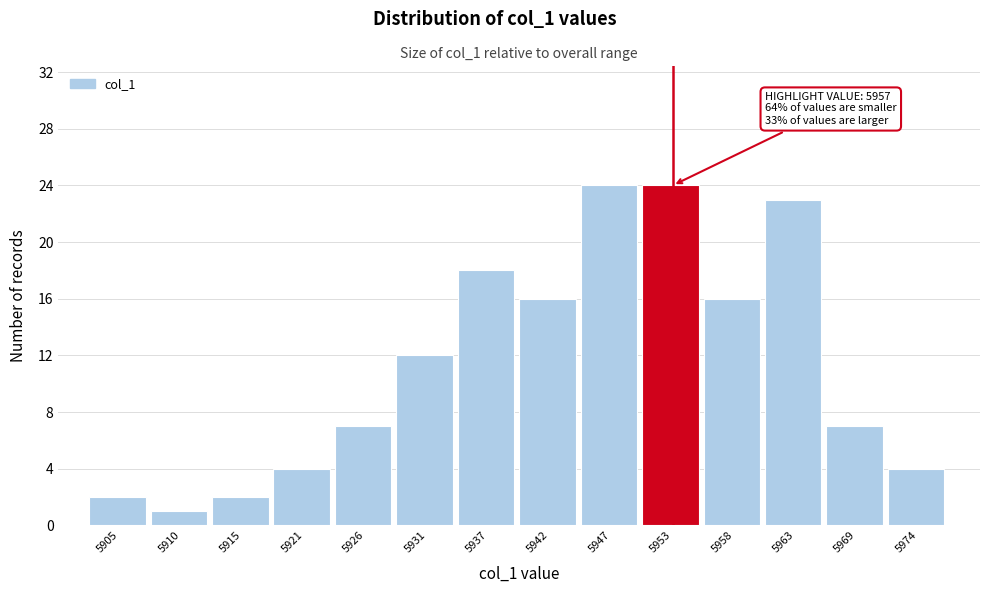

Reading left to right, transcribe all the data shown in this chart.

5905=2	5910=1	5915=2	5921=4	5926=7	5931=12	5937=18	5942=16	5947=24	5953=24	5958=16	5963=23	5969=7	5974=4